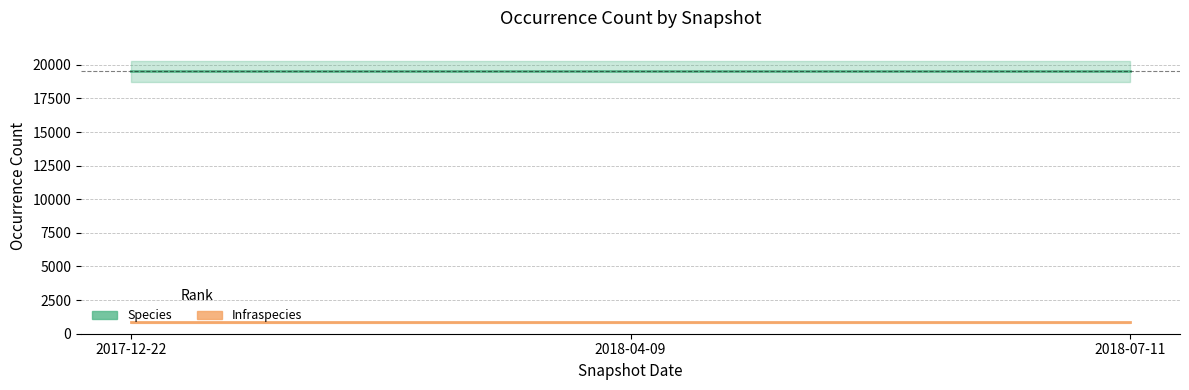

List the series in order of their peak value, lowest first.

Infraspecies, Species